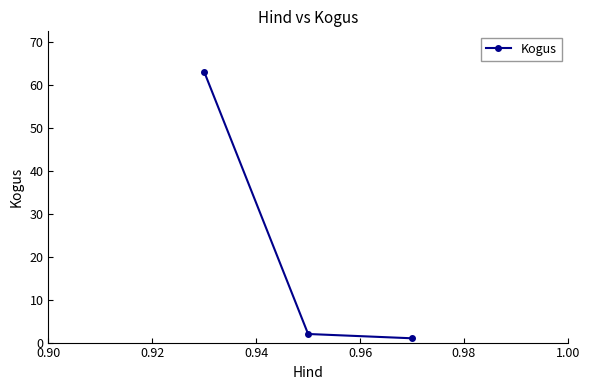

What is the value of the 1st point from the left?

63